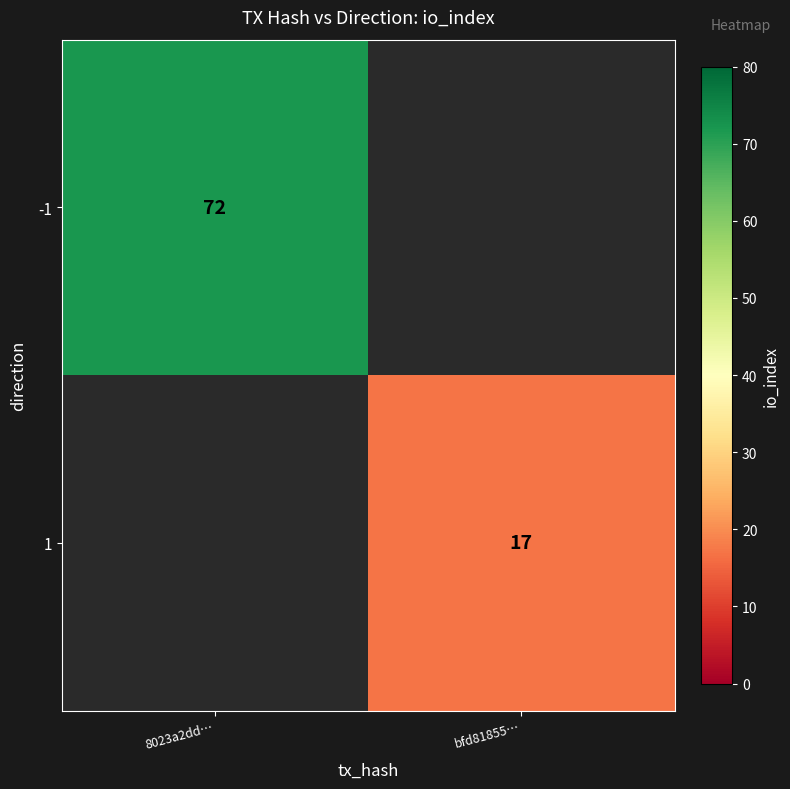

True or false: -1 has a value of 72 at 8023a2dd….

True